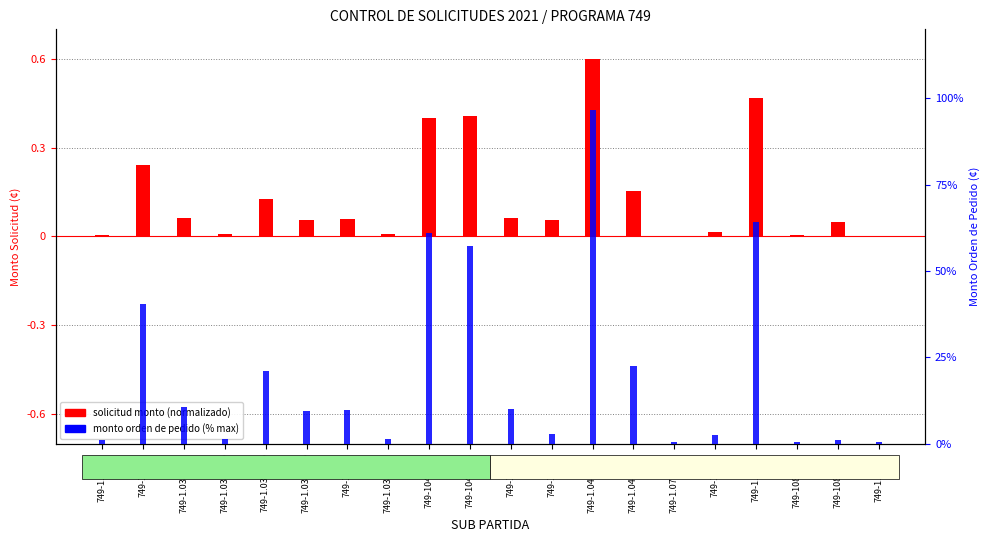

Between 749-1.04.99(b) and 749-1.03.01(b), which is larger?

749-1.04.99(b)